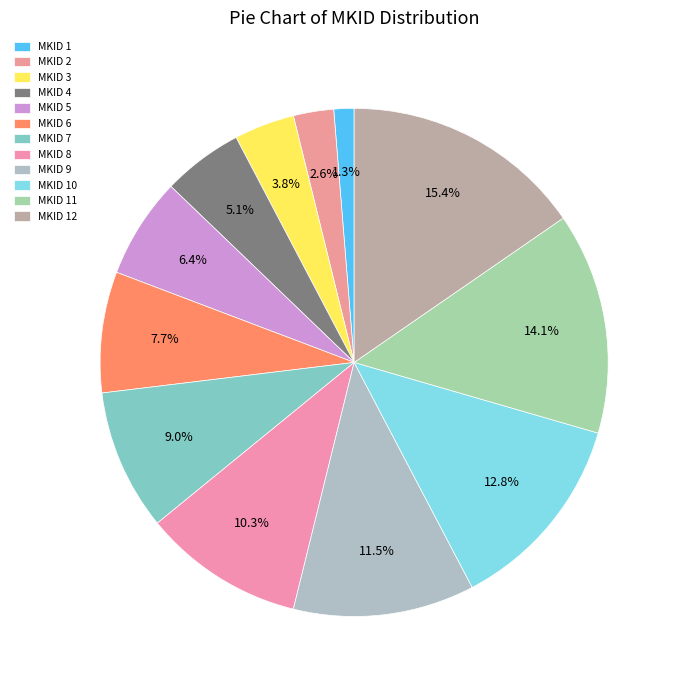

What is the change in value from MKID 5 to MKID 9?

+4